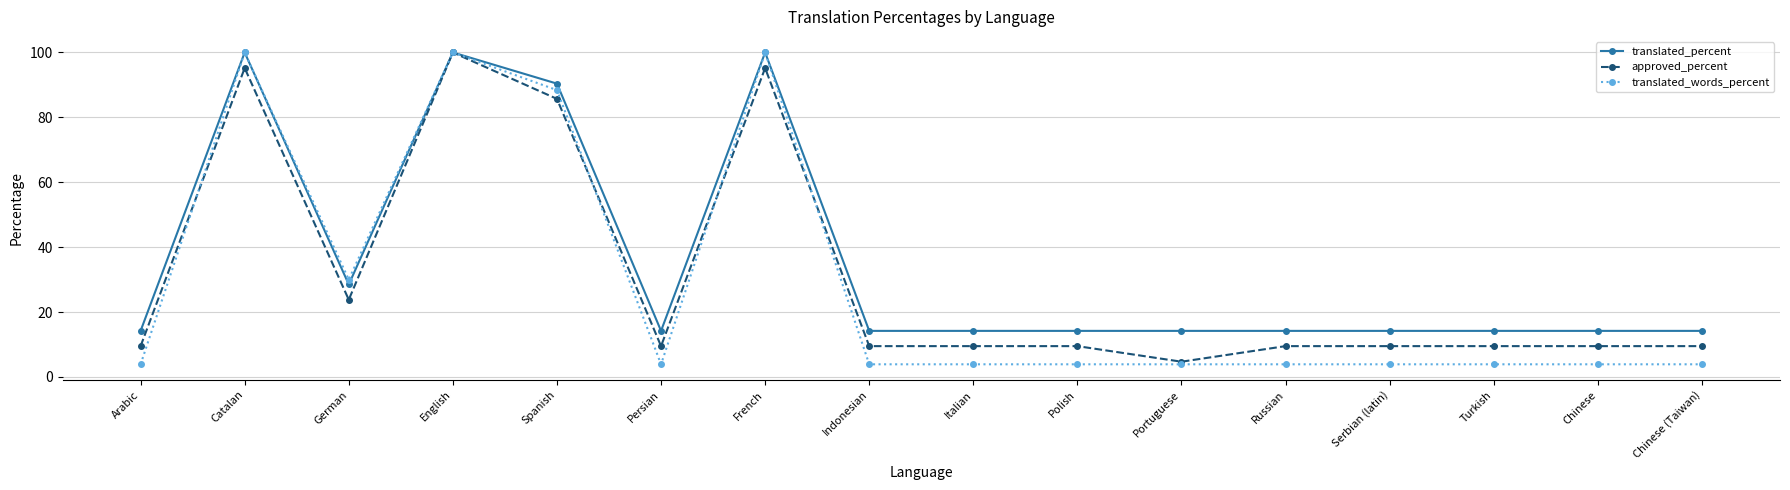

What is the maximum value for translated_words_percent?

100.0